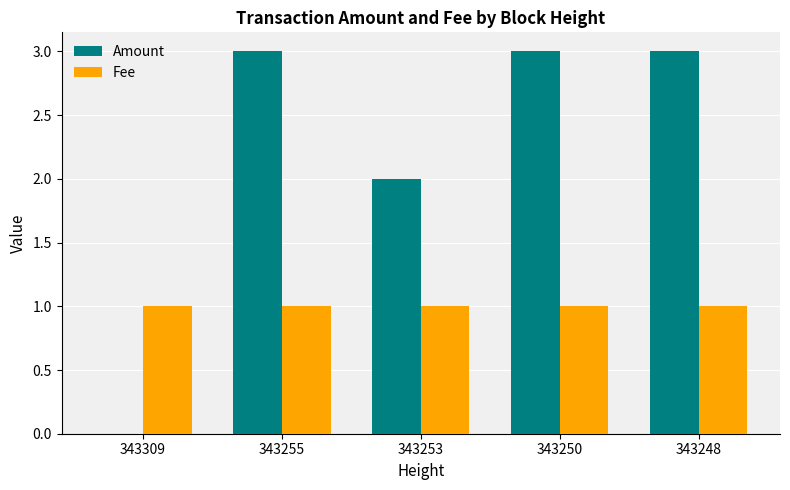

What are all the series names shown in the legend?

Amount, Fee